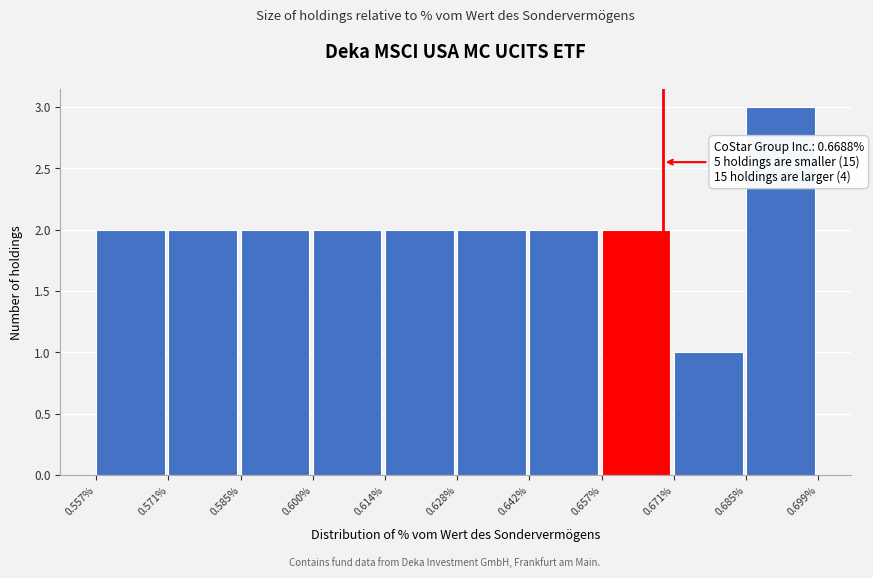

Which range on the x-axis has the tallest bar?

0.685% to 0.699%